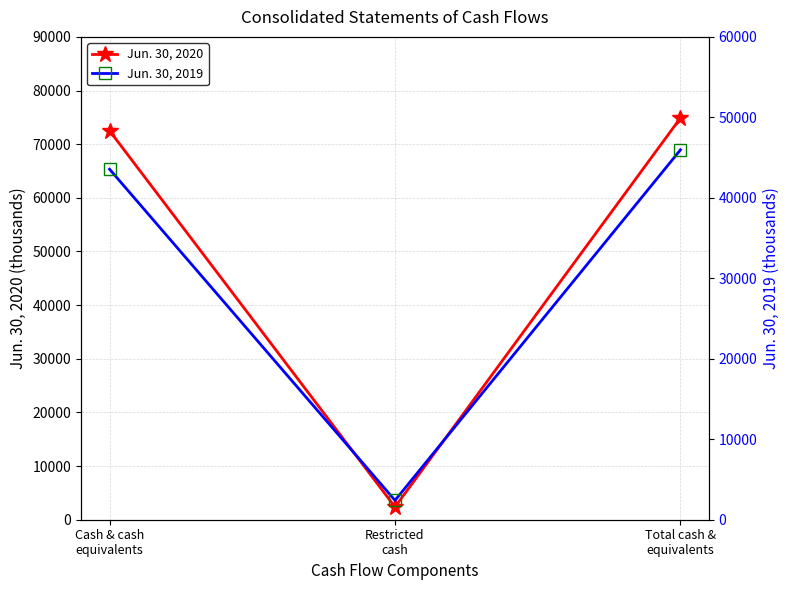

How many values in the Jun. 30, 2019 series exceed 43558?

1